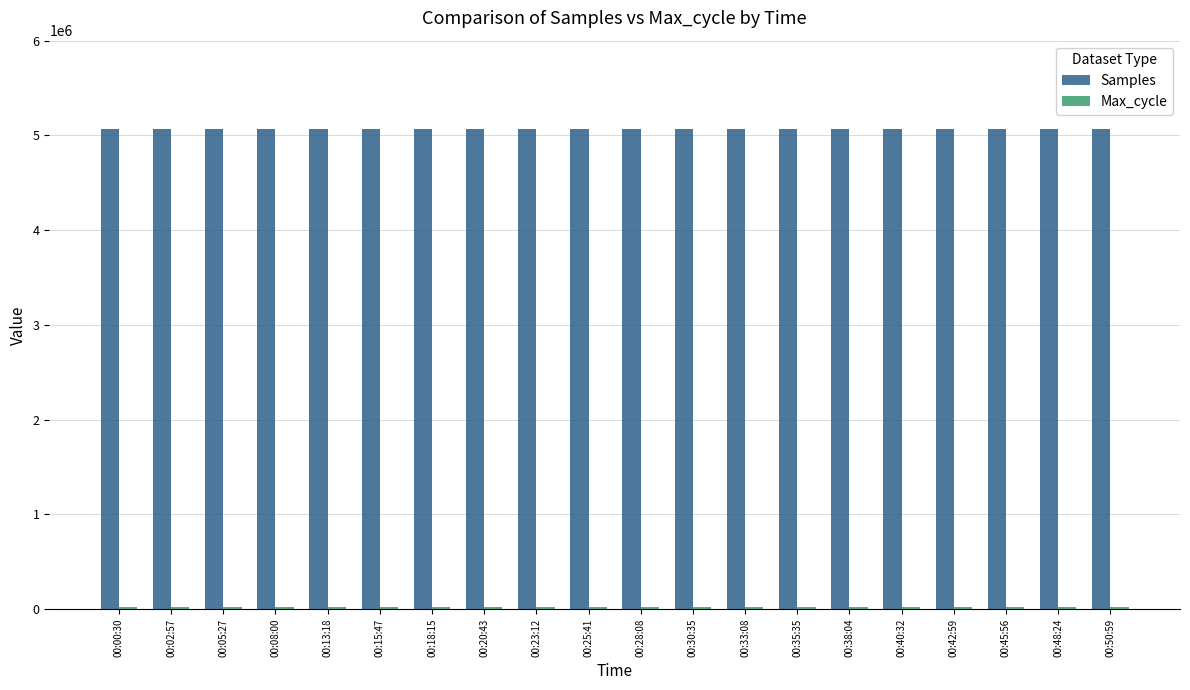

What is the highest value of the Samples series?

5069346